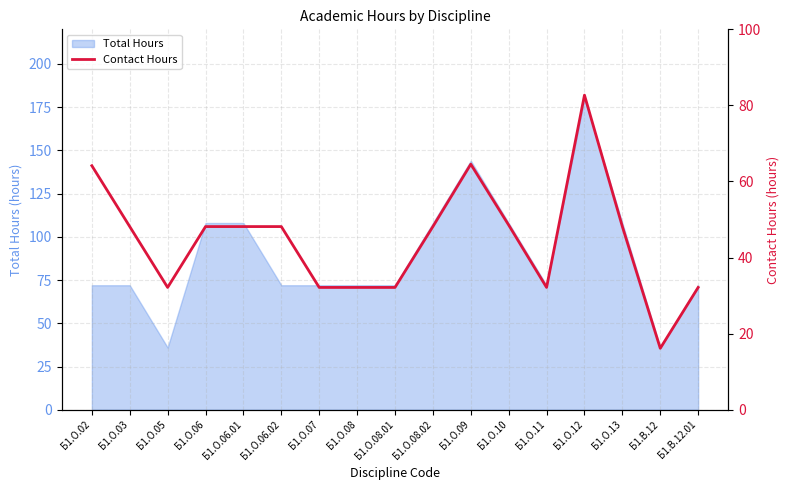

True or false: the data shows 32.1 at Б1.О.11.

True